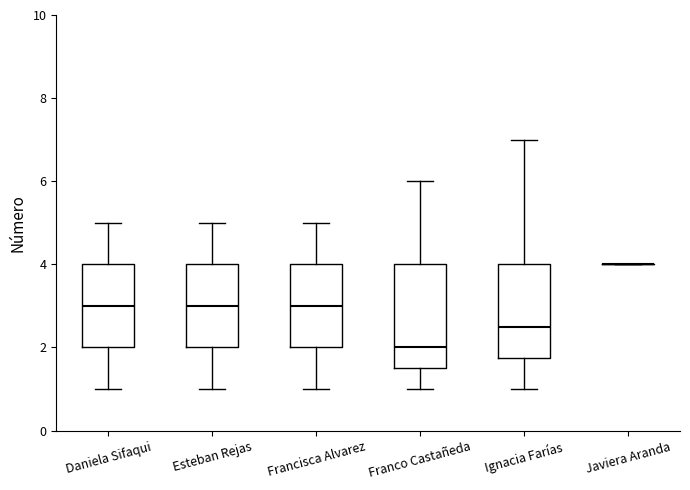

Which box is the tallest, from its lower edge to its upper edge?

Franco Castañeda